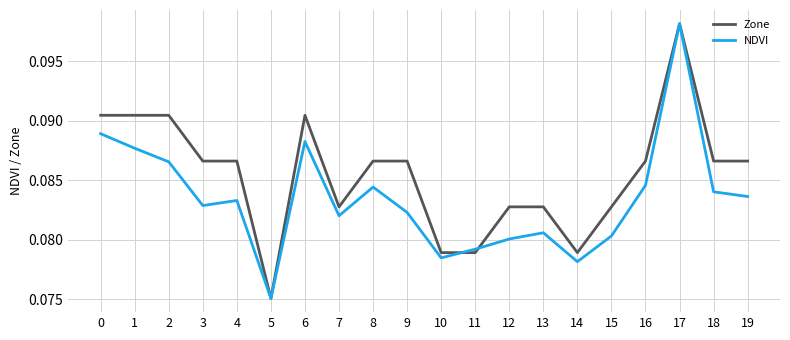

What is the sum of all Zone values?

1.7